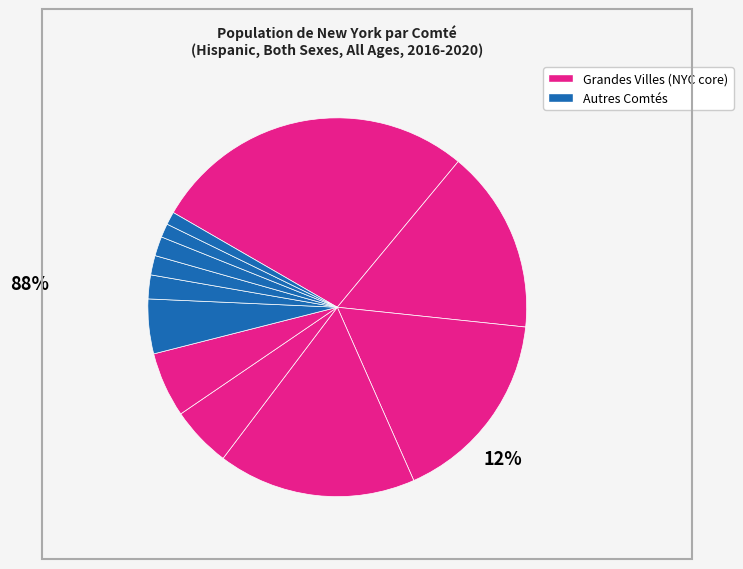

How many segments does this pie chart have?

12